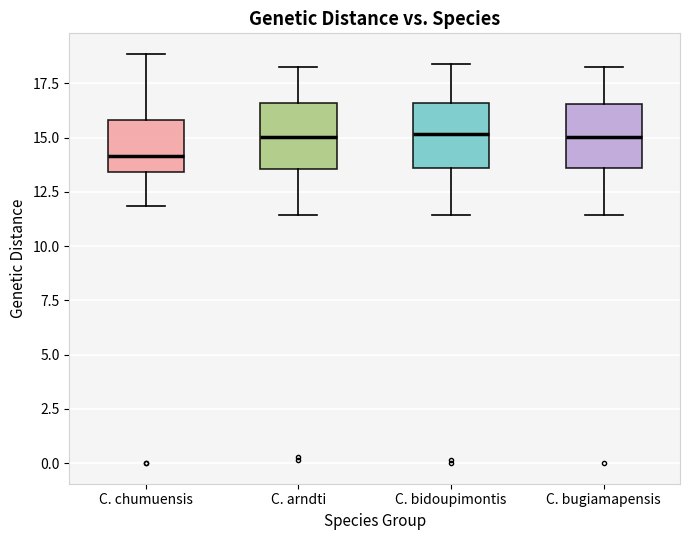

Reading left to right, transcribe this box plot: for each box, give where its median line is, the range the box spans, and where its two whiskers end, as read against the y-axis. The values are not printed on the chart, so give them approximately, as read against the axis.

C. chumuensis: median 14.0, box 13.5 to 16.0, whiskers 12.0 to 19.0
C. arndti: median 15.0, box 13.5 to 16.5, whiskers 11.5 to 18.5
C. bidoupimontis: median 15.0, box 13.5 to 16.5, whiskers 11.5 to 18.5
C. bugiamapensis: median 15.0, box 13.5 to 16.5, whiskers 11.5 to 18.5